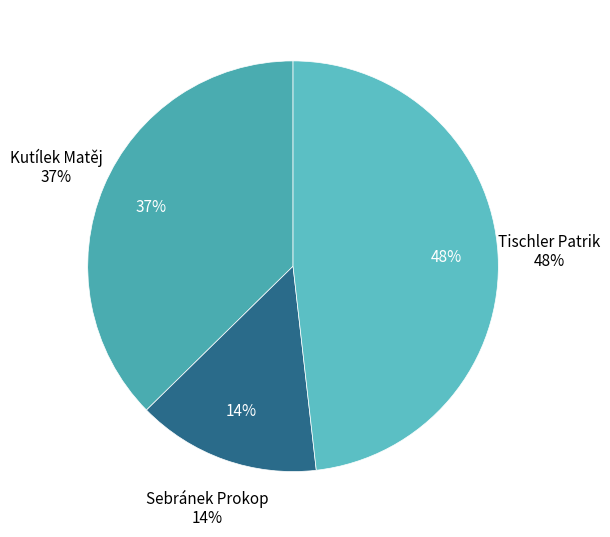

To the nearest percent, what percentage of the pie is Sebránek Prokop?

14%